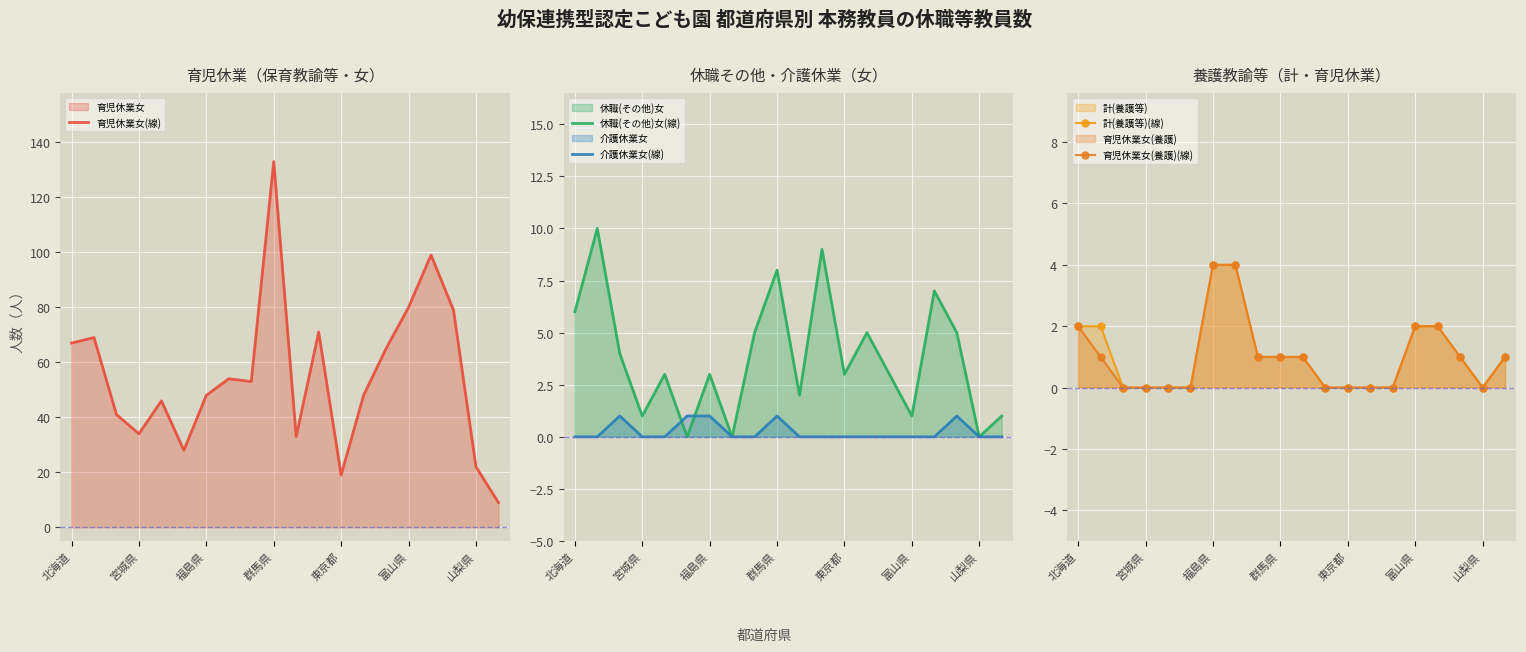

What is the spread (max minus min) of values at 16?

99